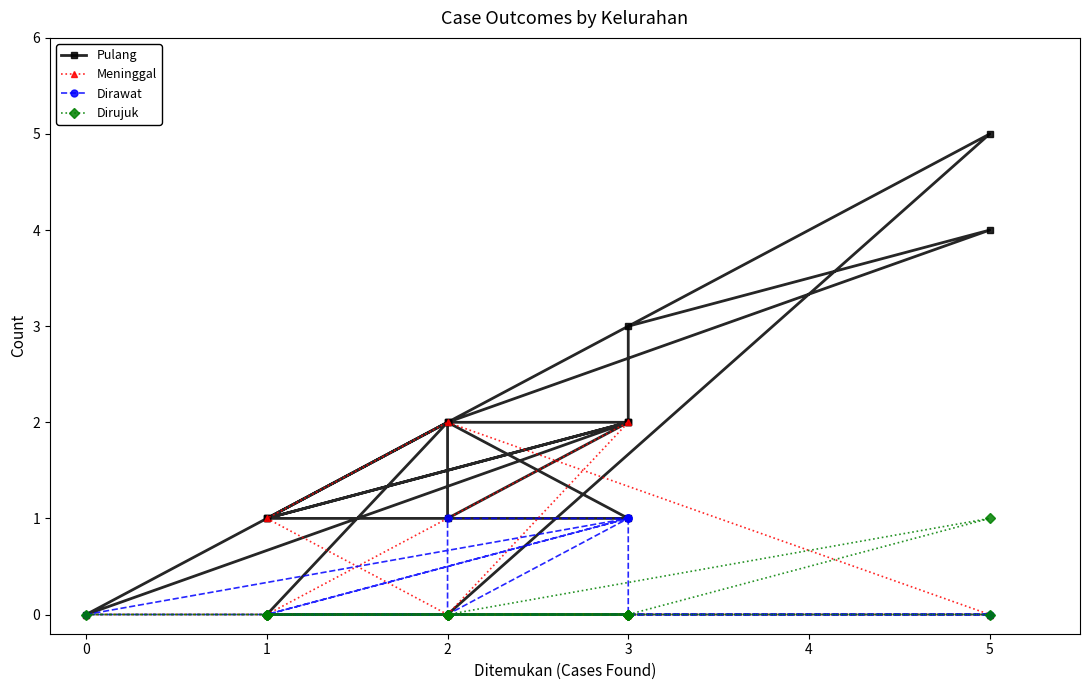

Reading left to right, list all the values displayed in this chart.

Pulang: 1	2	1	1	2	1	2	0	0	5	0	2	2	4	3	2	1
Meninggal: 0	0	2	0	0	0	0	1	2	0	0	0	0	0	0	0	0
Dirawat: 0	0	0	0	1	1	0	0	0	0	0	1	0	0	0	1	0
Dirujuk: 0	0	0	0	0	0	0	0	0	0	0	0	0	1	0	0	0